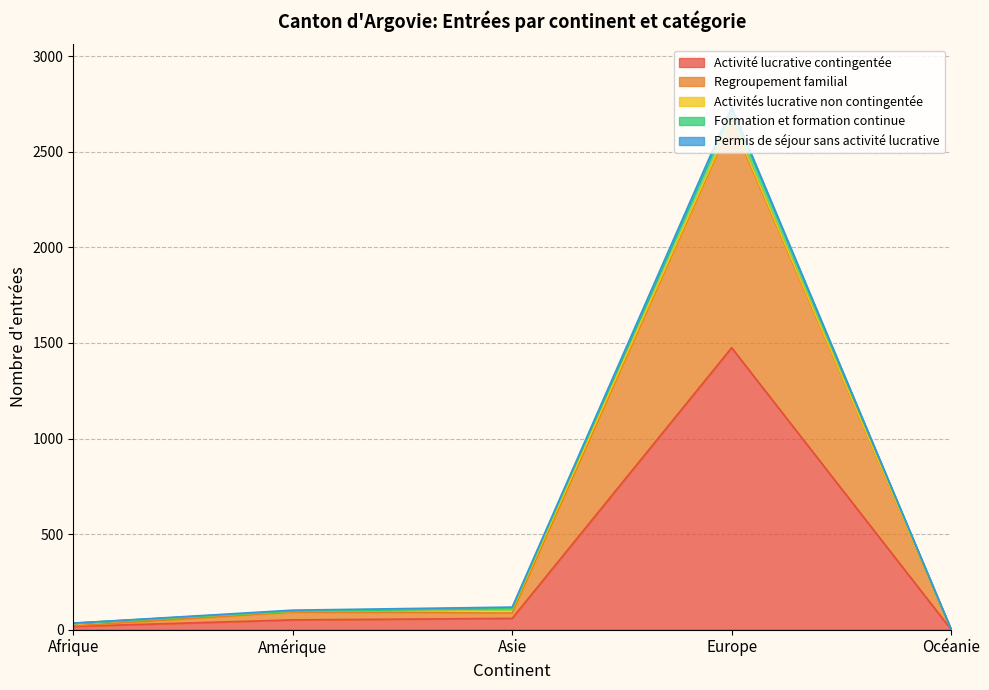

Which category has the highest value in the Activité lucrative contingentée series?

Europe